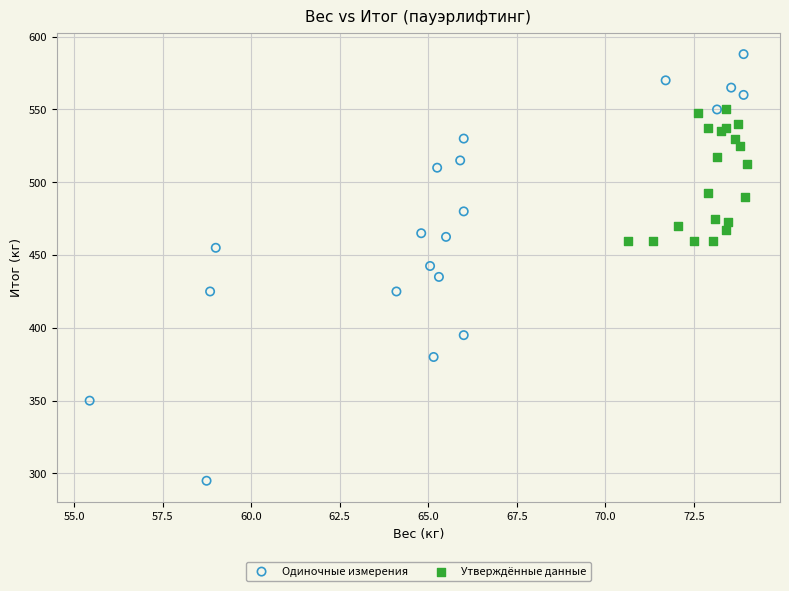

Which series reaches the minimum Y coordinate?

Одиночные измерения